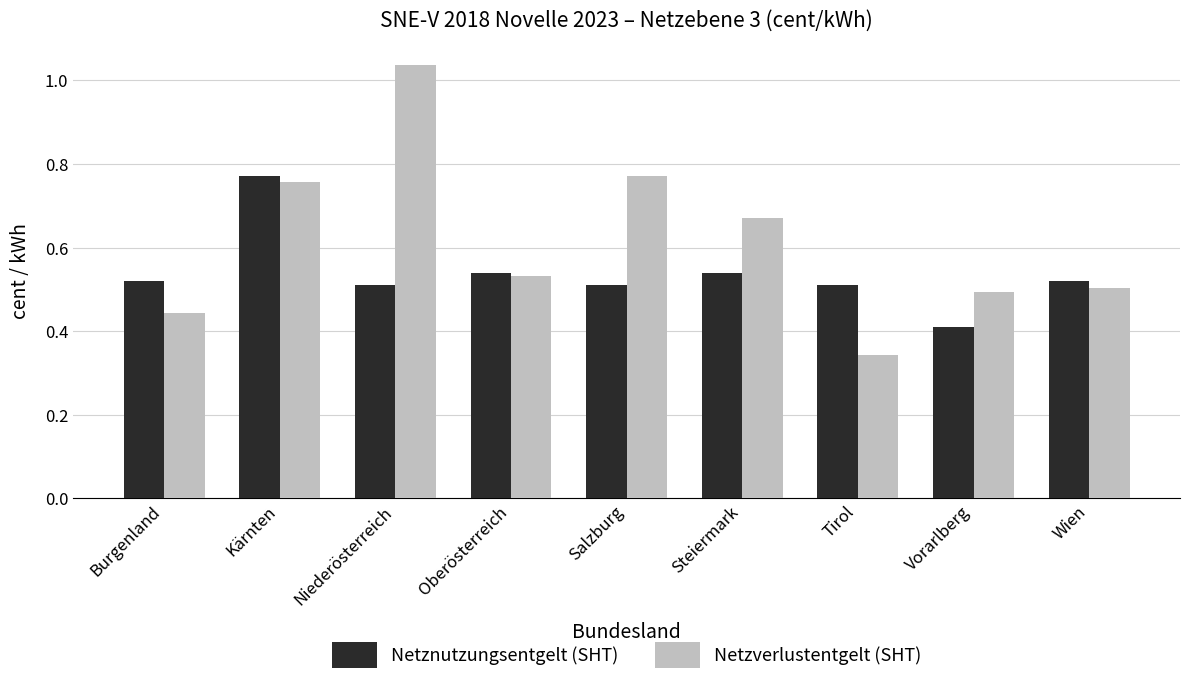

How many groups of bars are there?

9